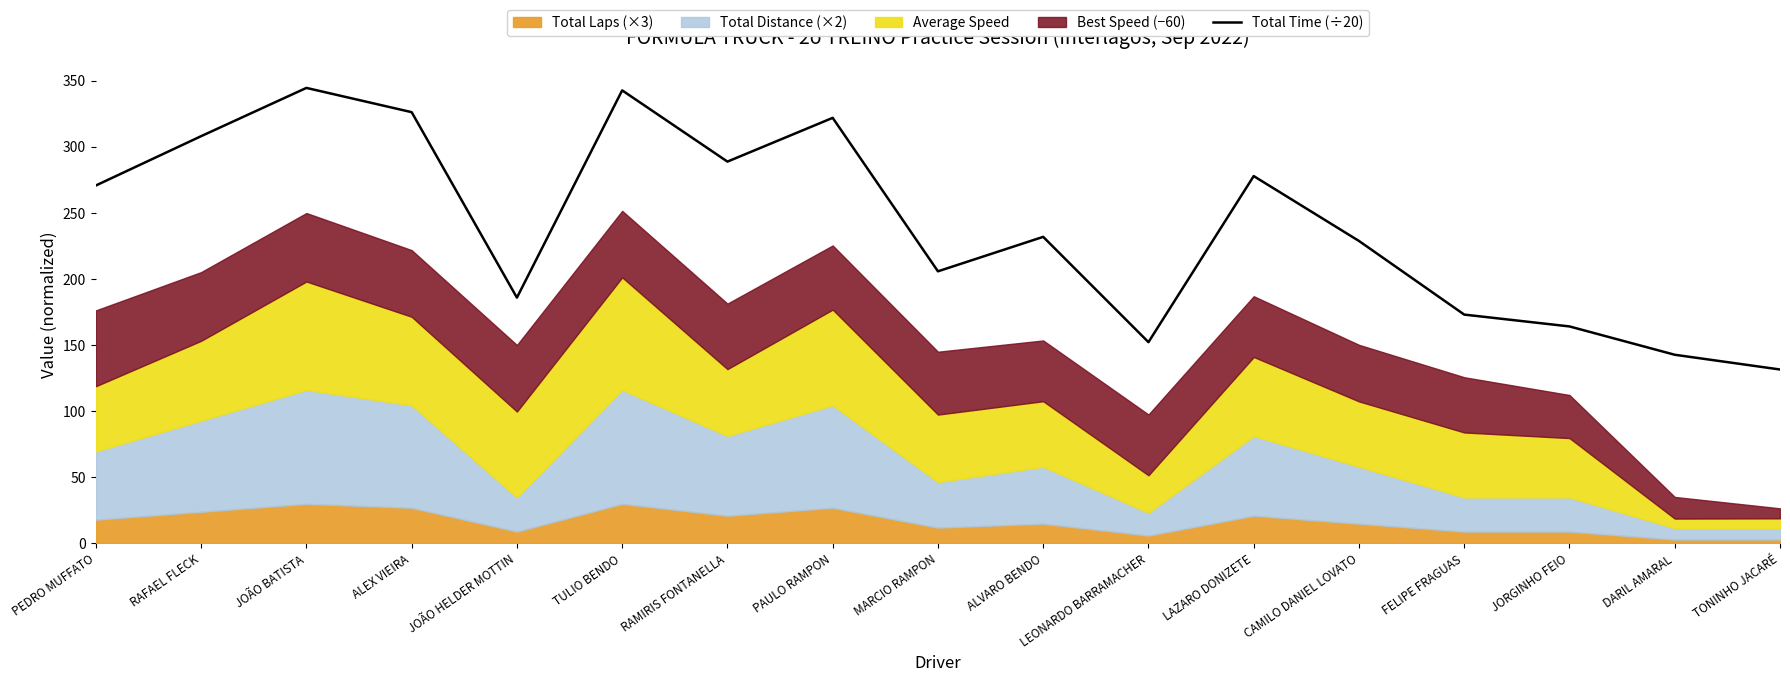

Is it true that Total Time (÷20) equals 141.1 at TULIO BENDO?

False